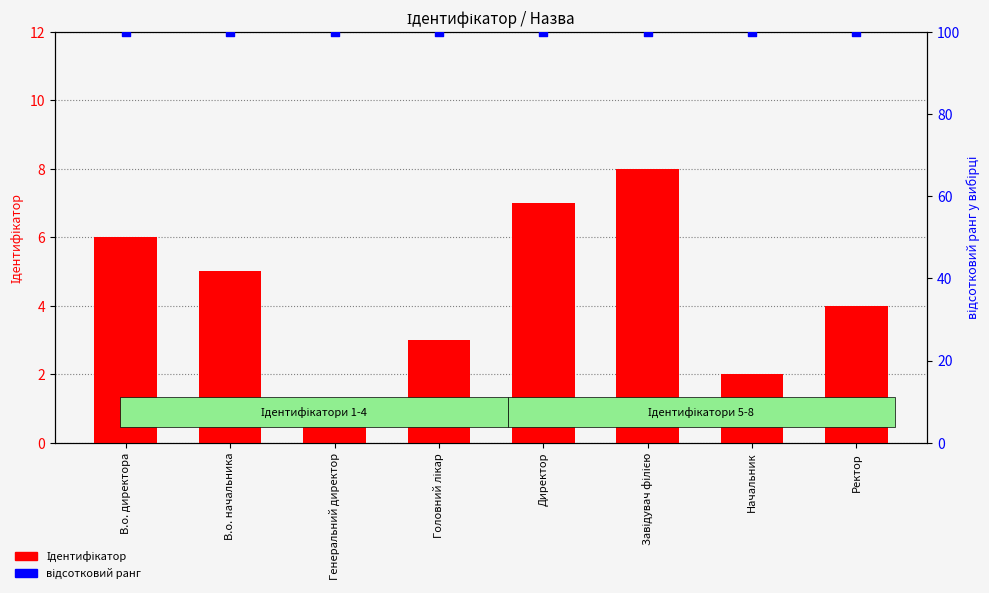

Is the value of відсотковий ранг at Начальник greater than the value of Ідентифікатор at Директор?

Yes